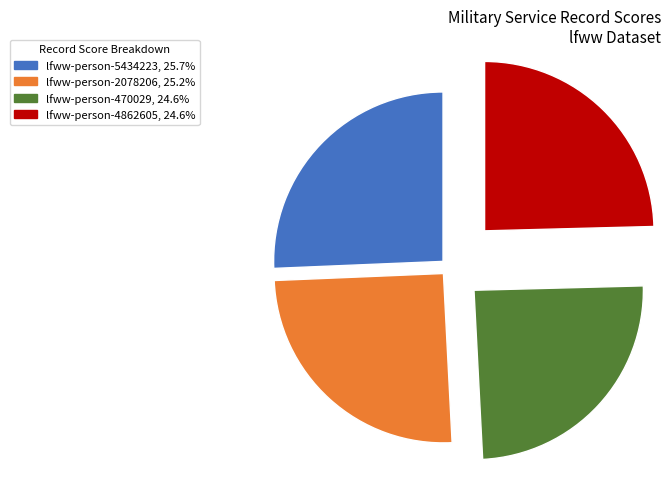

Which has a higher value, lfww-person-5434223 or lfww-person-470029?

lfww-person-5434223